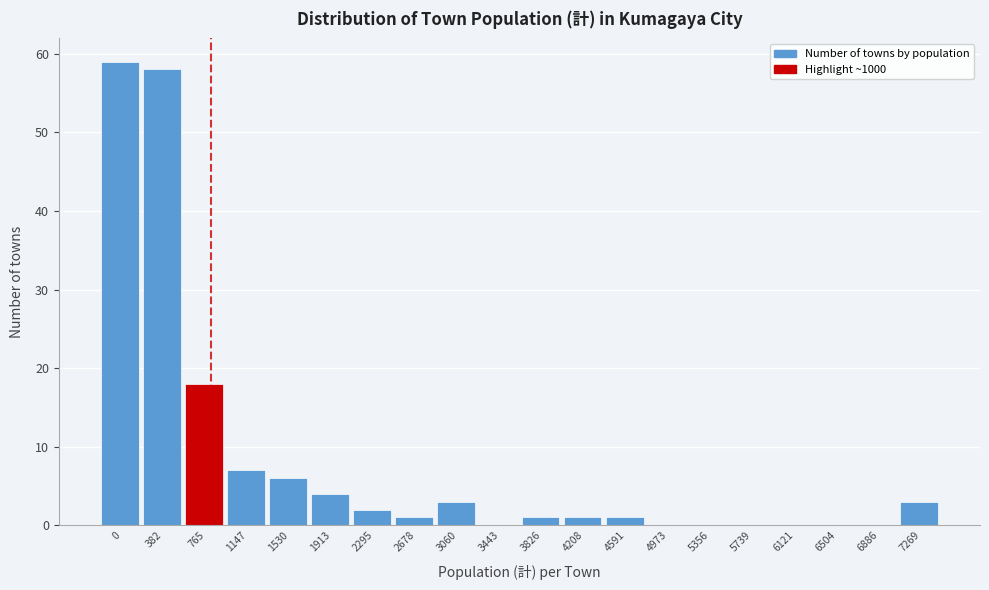

Reading right to left, transcribe all the data shown in this chart.

7269=3	6886=0	6504=0	6121=0	5739=0	5356=0	4973=0	4591=1	4208=1	3826=1	3443=0	3060=3	2678=1	2295=2	1913=4	1530=6	1147=7	765=18	382=58	0=59